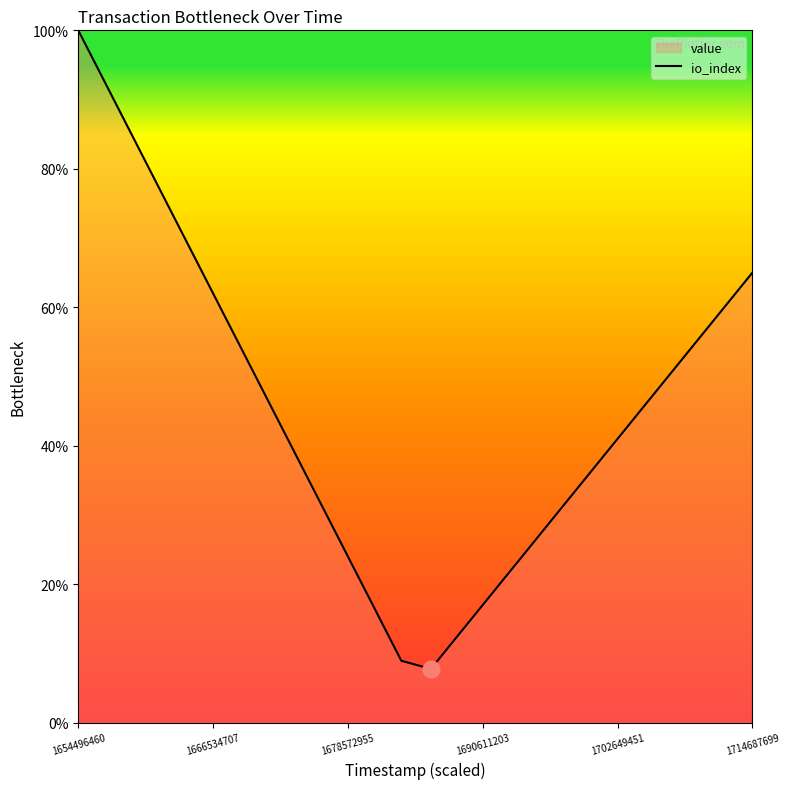

What is the smallest value displayed?

7.8